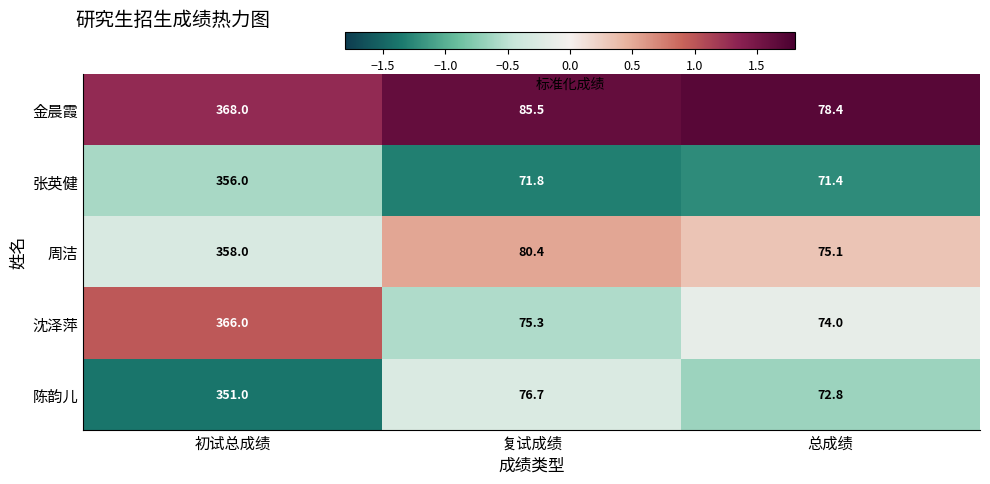

What is the difference between the 陈韵儿 values at 复试成绩 and 总成绩?

3.9